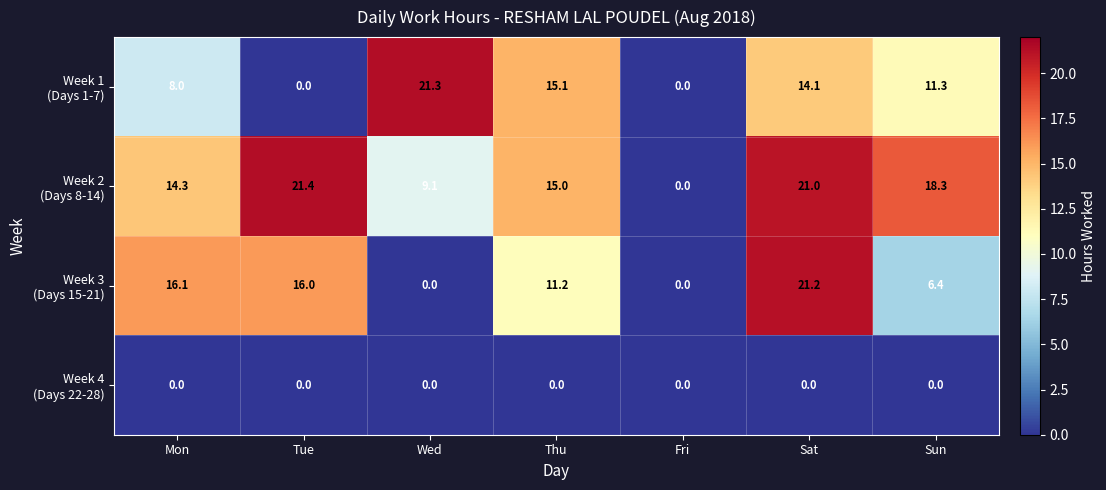

What is the difference between the highest and lowest values at Thu?

15.1